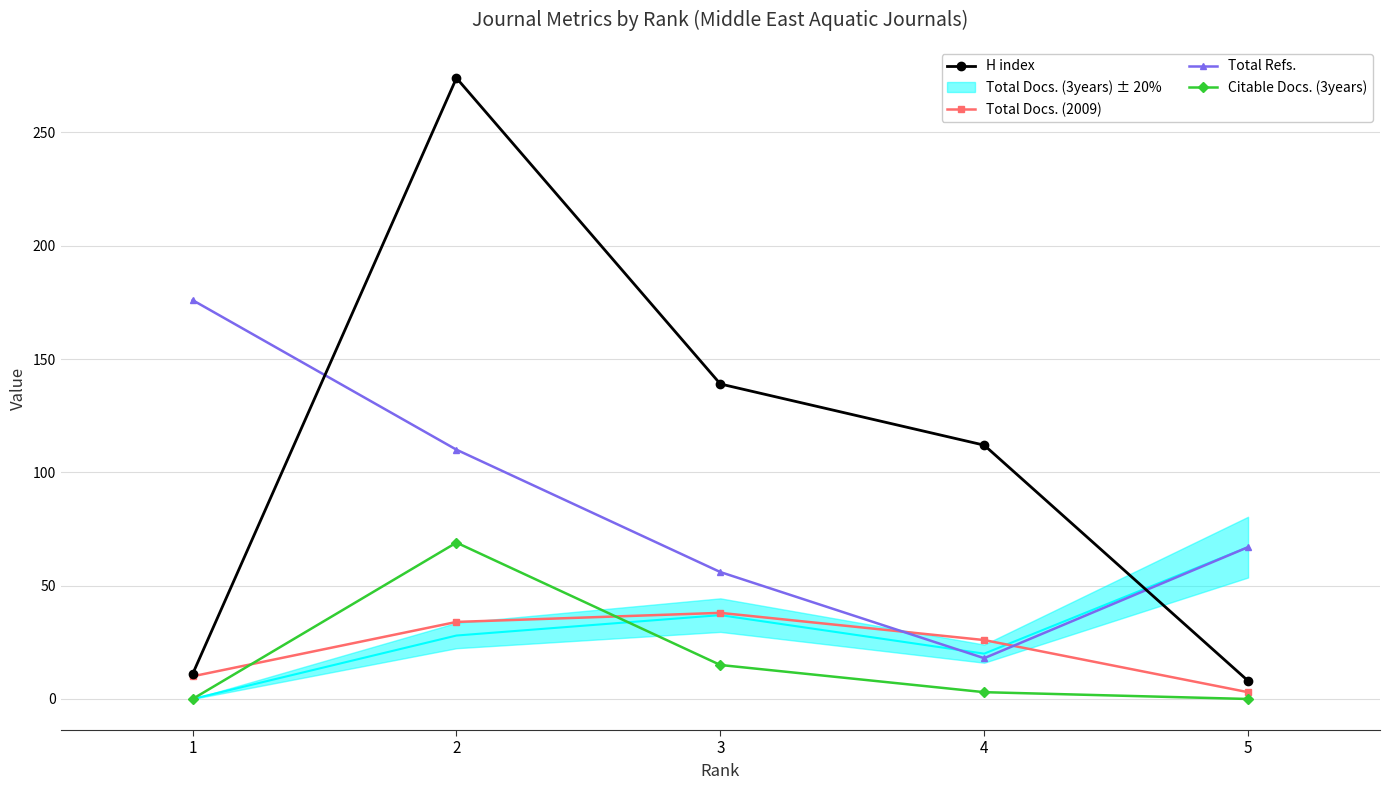

How many times do Total Docs. (2009) and Total Refs. cross each other?

2